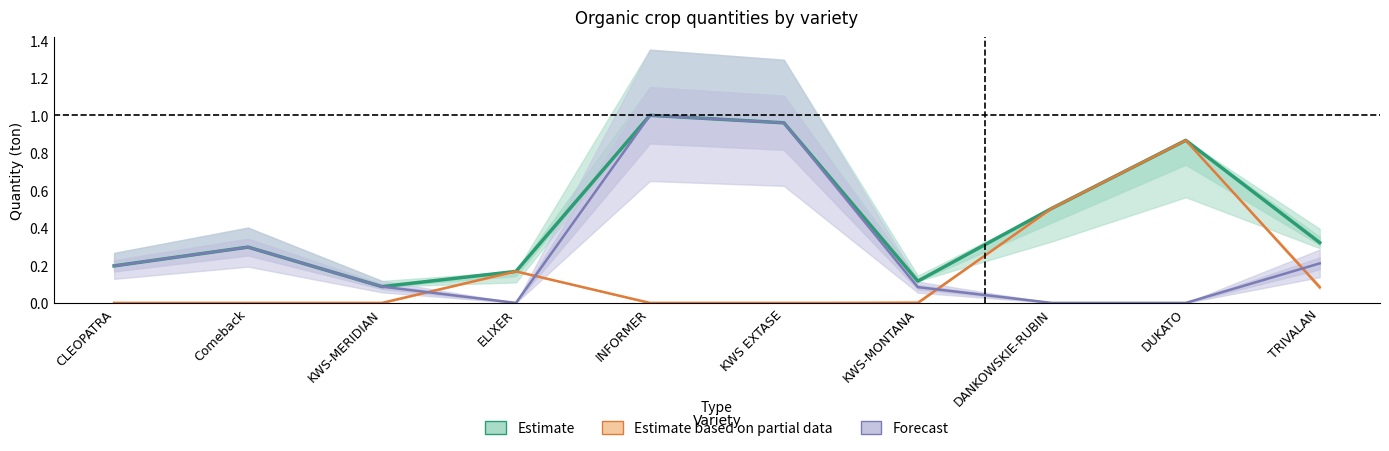

Read the Estimate based on partial data value at TRIVALAN.

0.1